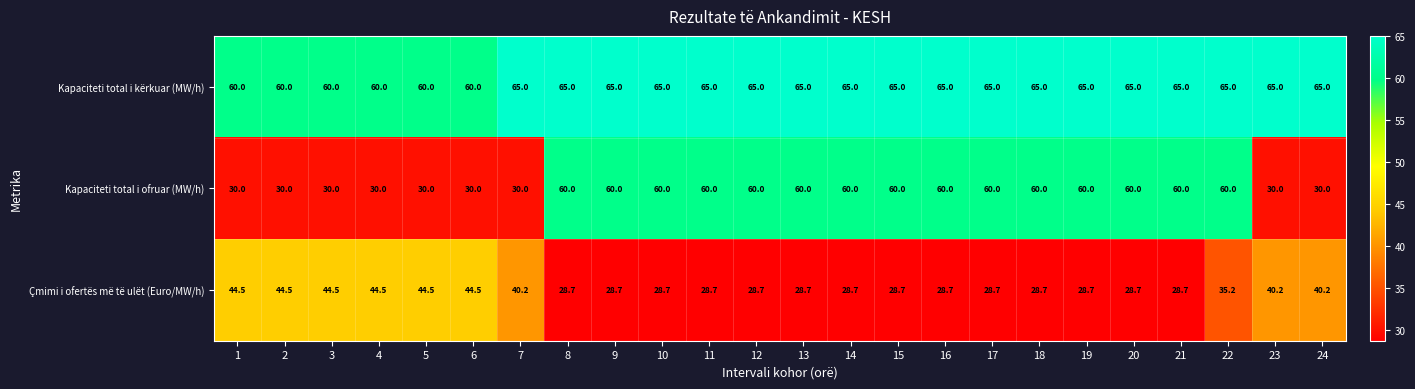

List the series in order of their peak value, highest first.

Kapaciteti total i kërkuar (MW/h), Kapaciteti total i ofruar (MW/h), Çmimi i ofertës më të ulët (Euro/MW/h)